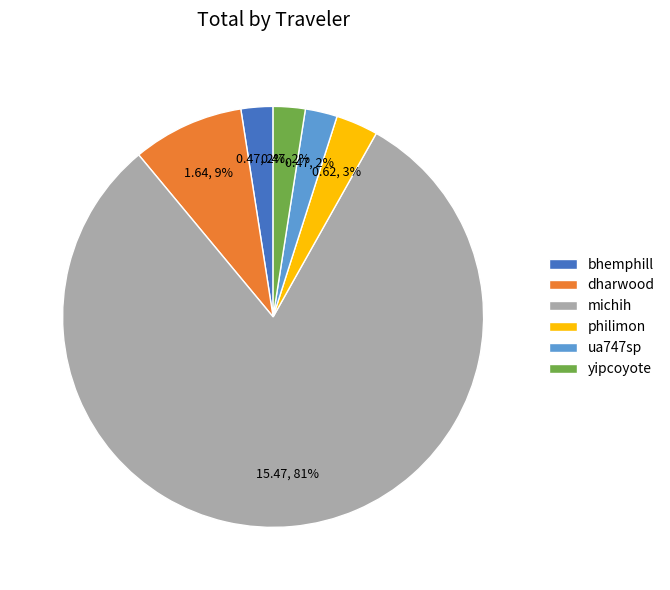

Is it true that michih is 69% of the pie?

False